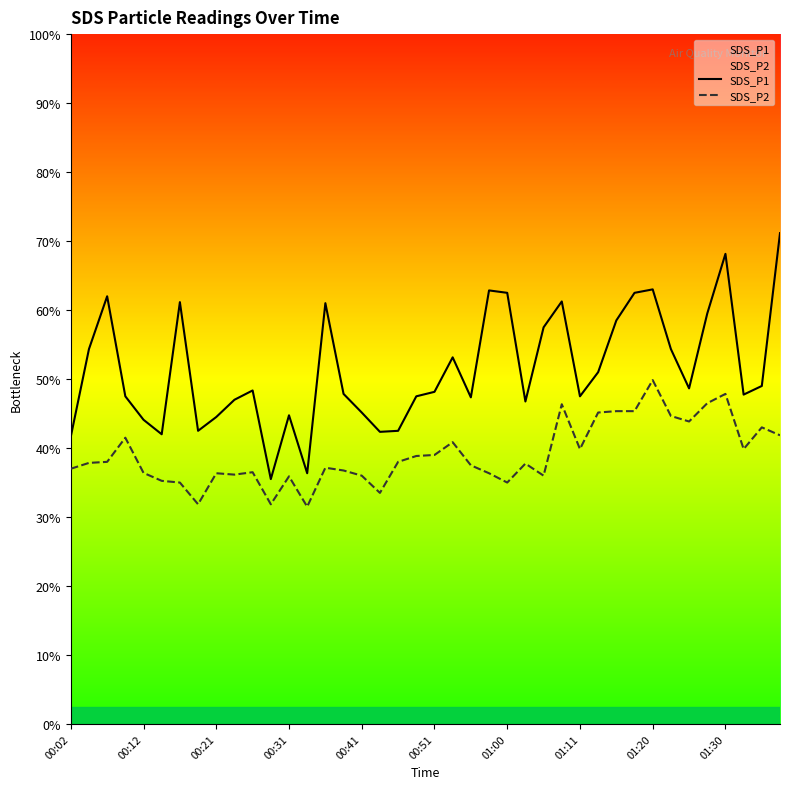

How many interior local valleys does the SDS_P2 series have?

10